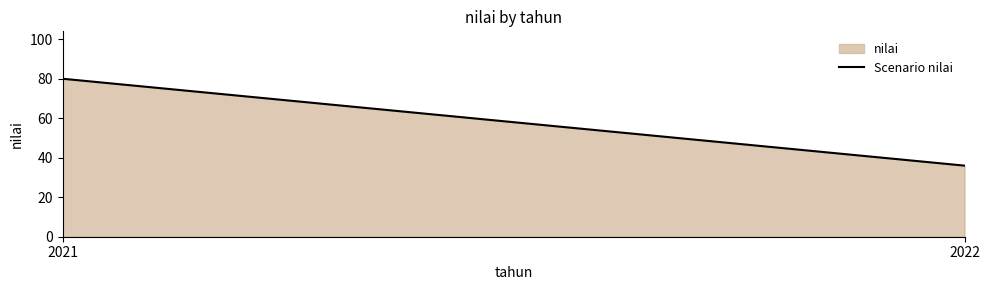

Which category has the highest value across all series?

2021